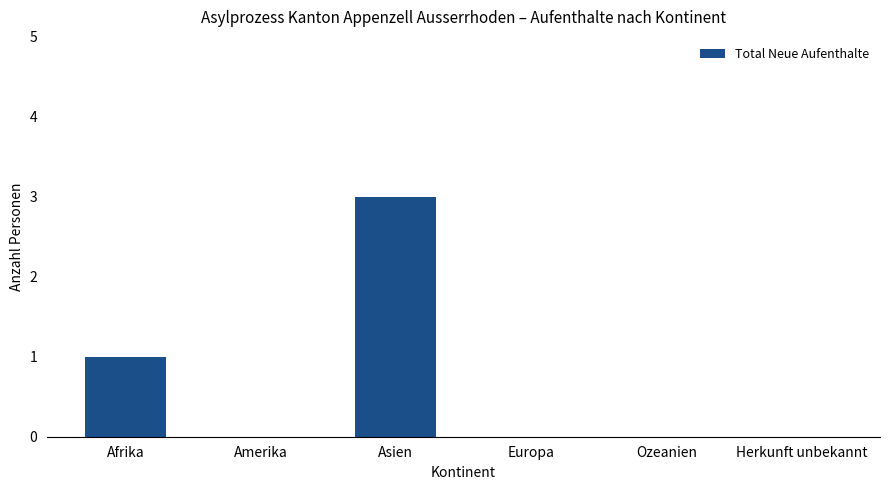

Are the bars horizontal?

No